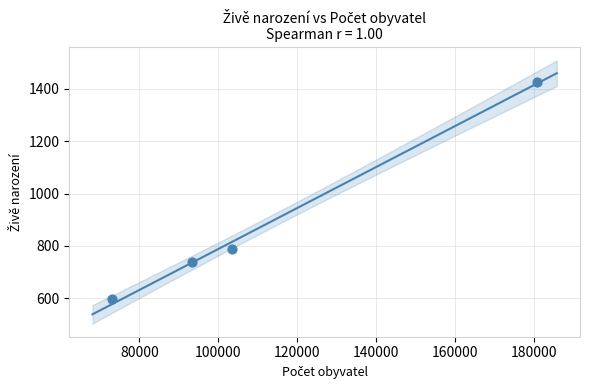

What Y value in the scatter plot is closest to 1011?

787